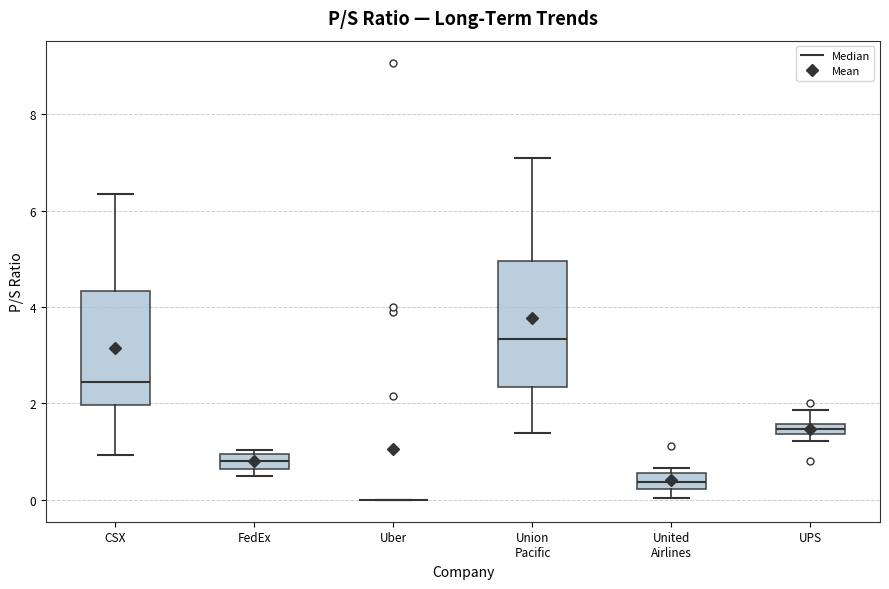

Where does the median line of the box for United Airlines sit on the y-axis? The values are not printed on the chart, so give them approximately, as read against the axis.

0.4